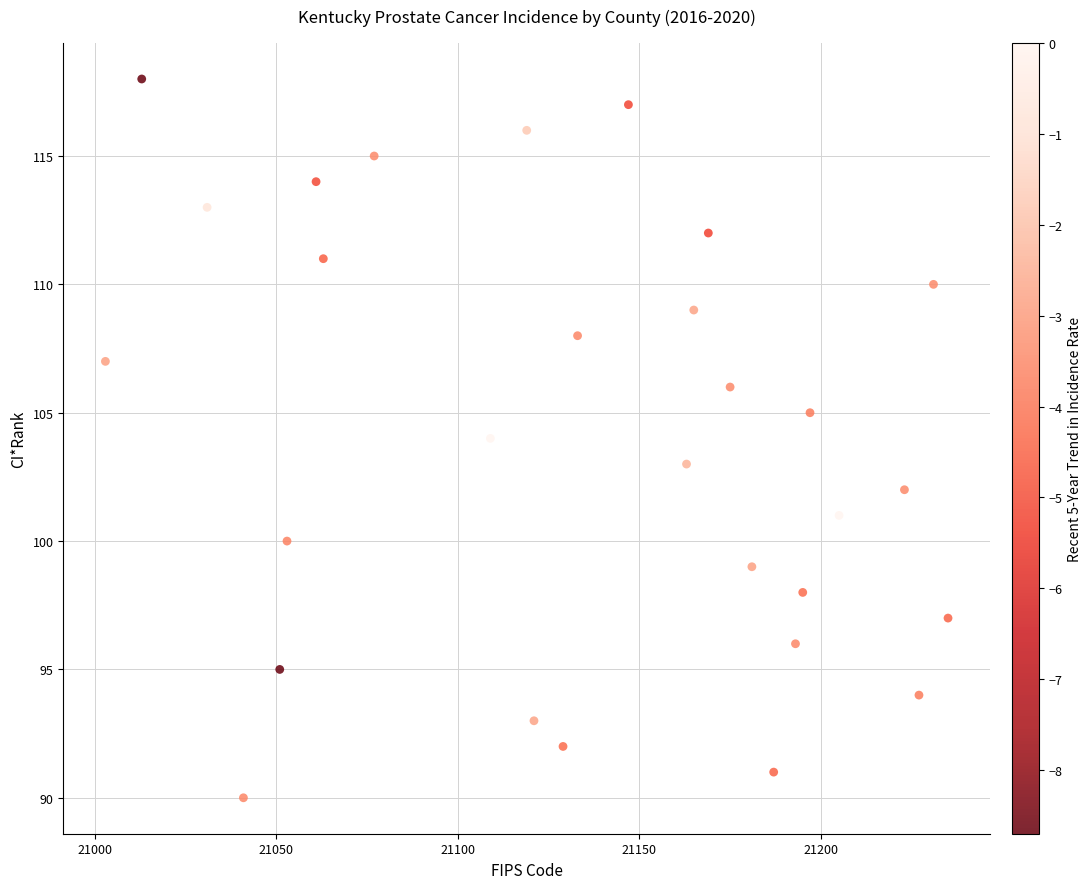

What is the range of Y values (max minus min)?

28